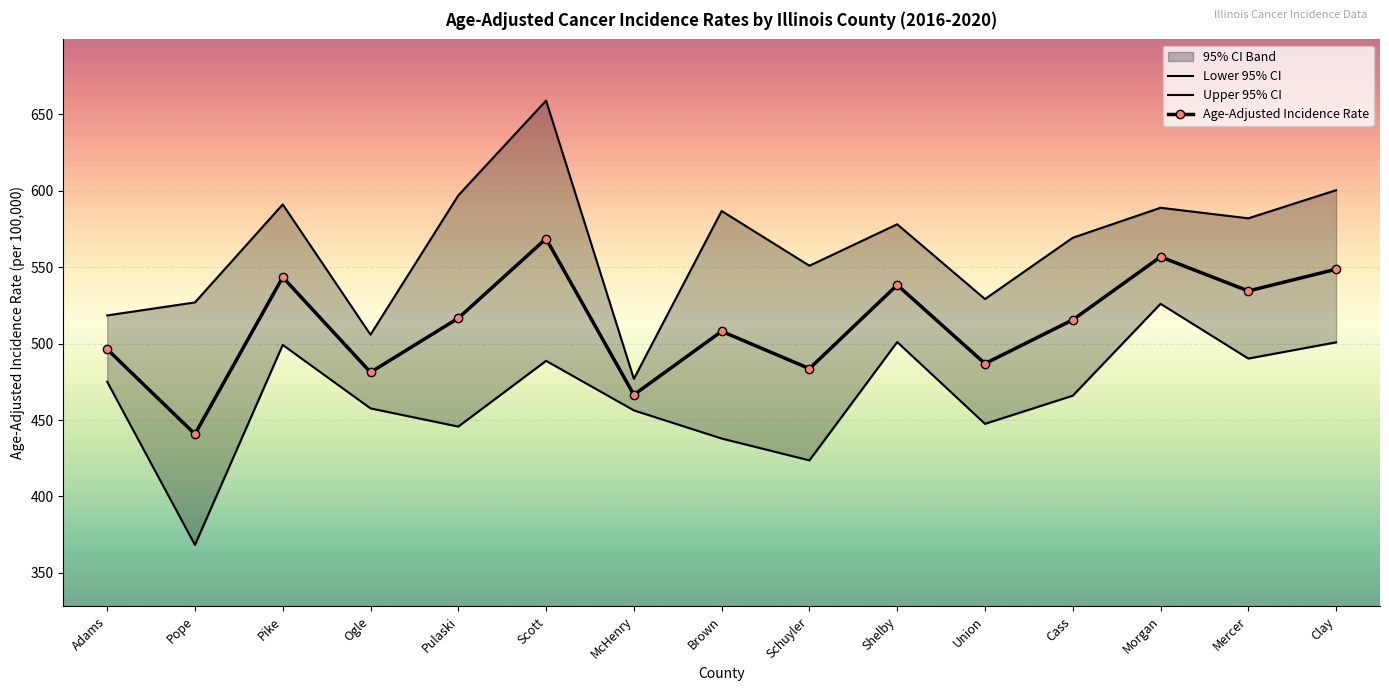

What is the sum of all Upper 95% CI values?

8459.7